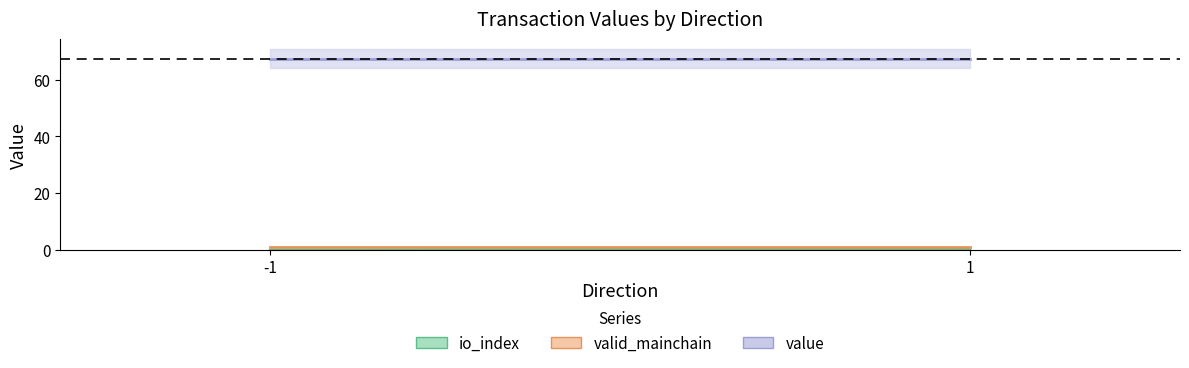

What is the sum of all value values?

269.1